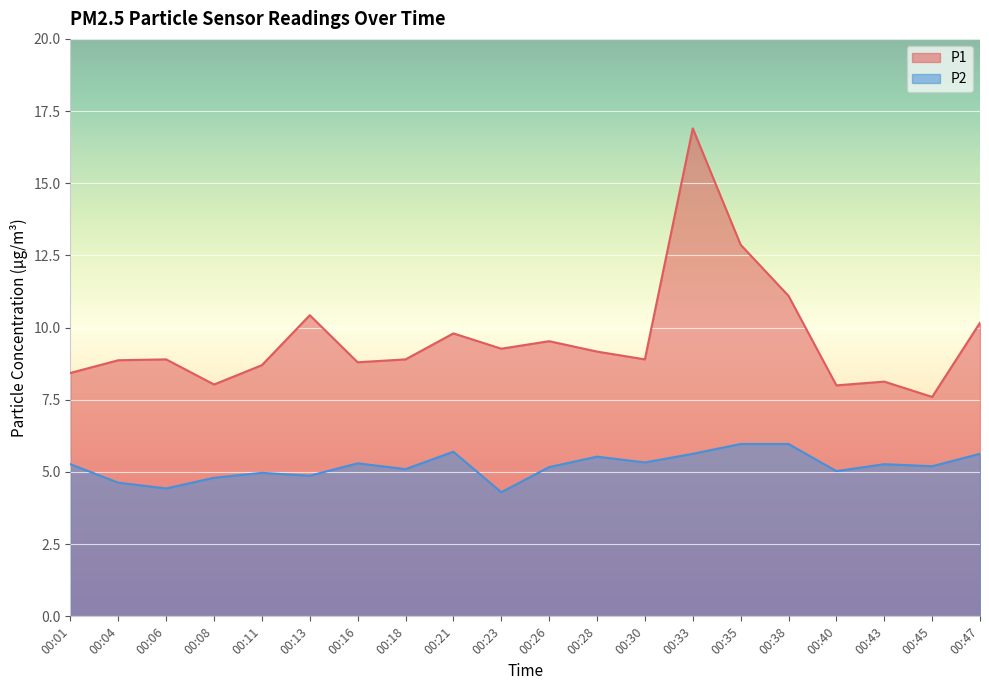

How many lines are shown in the chart?

2